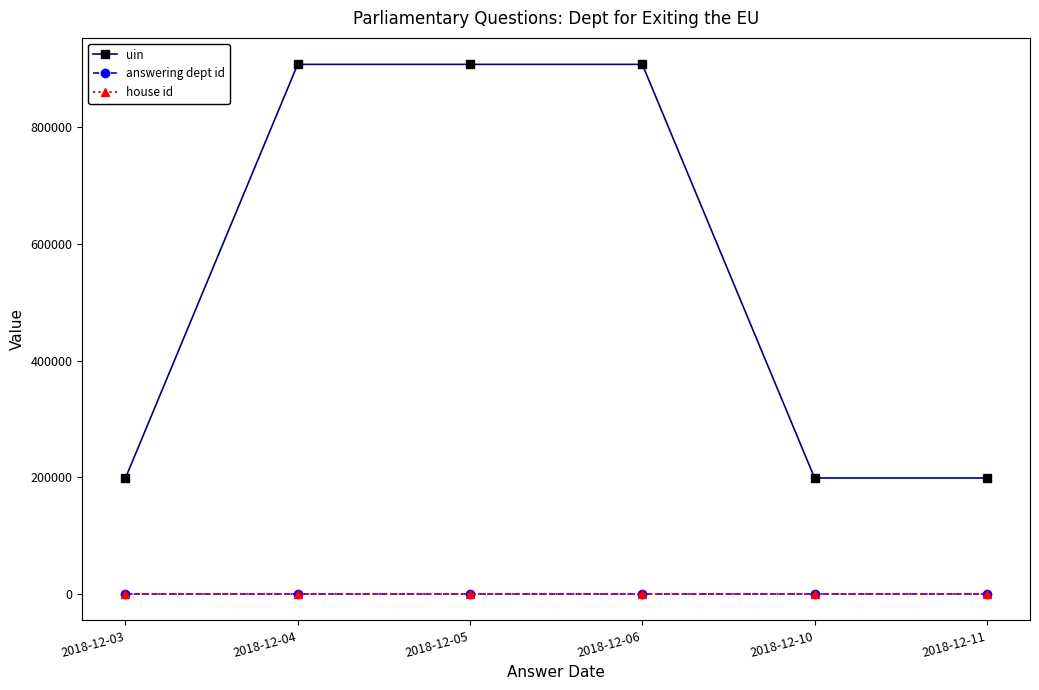

What is the value of the answering dept id point at the 4th from the left?

203